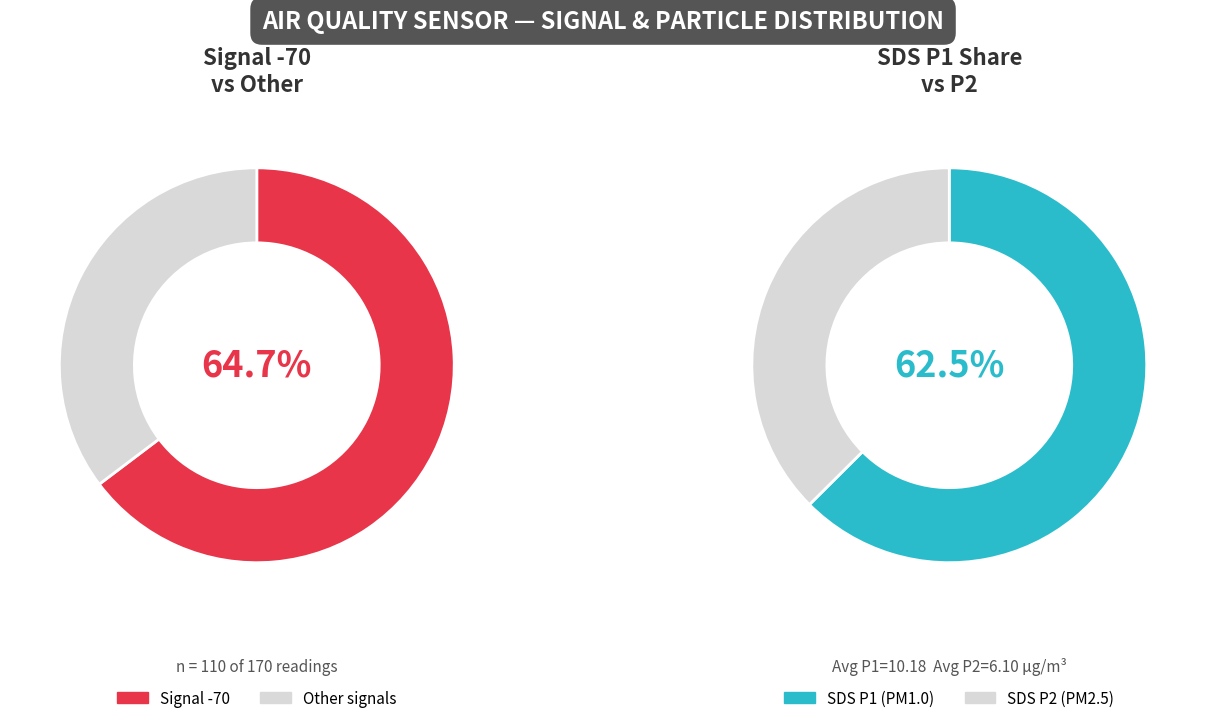

How many slices are in this pie chart?

4